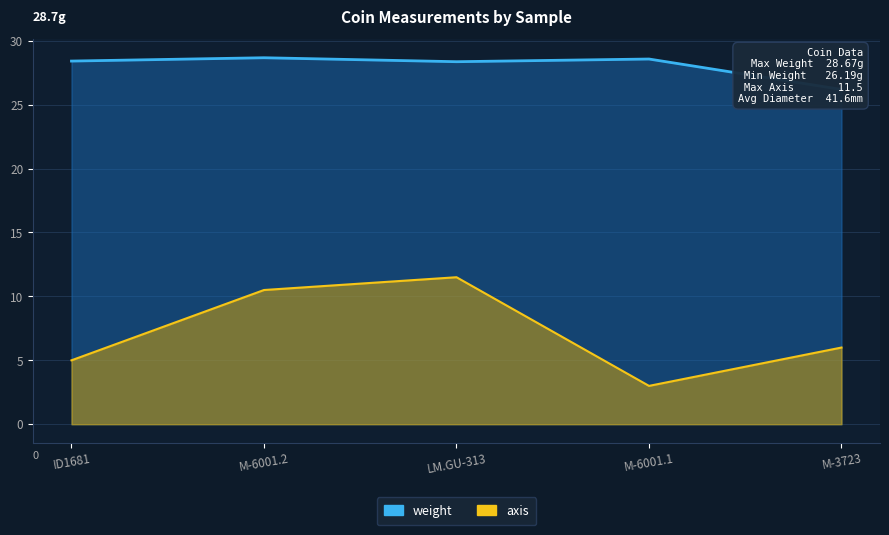

What is the total value across all series at ID1681?

33.4